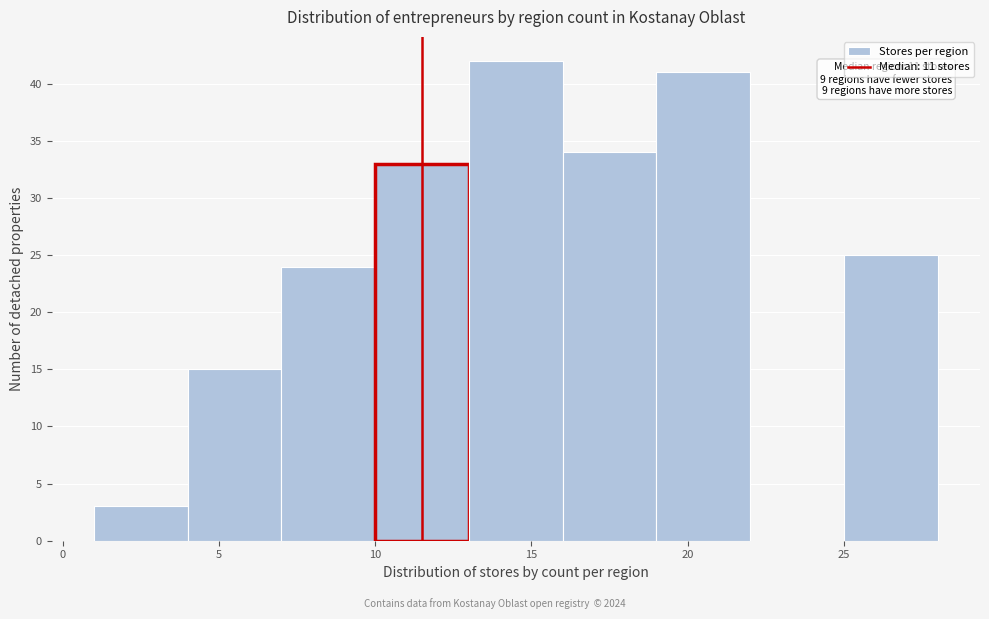

Which range on the x-axis has the tallest bar?

13 to 16